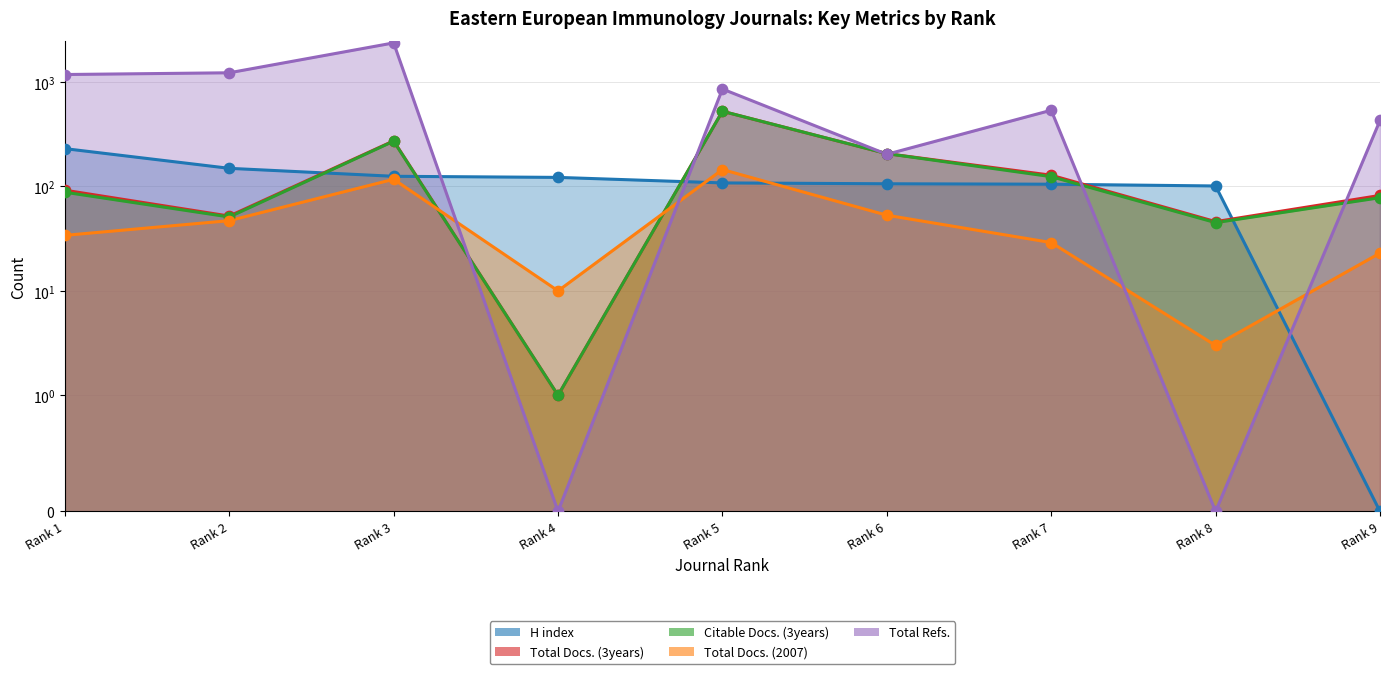

Which series contains the highest Y value?

Total Refs.